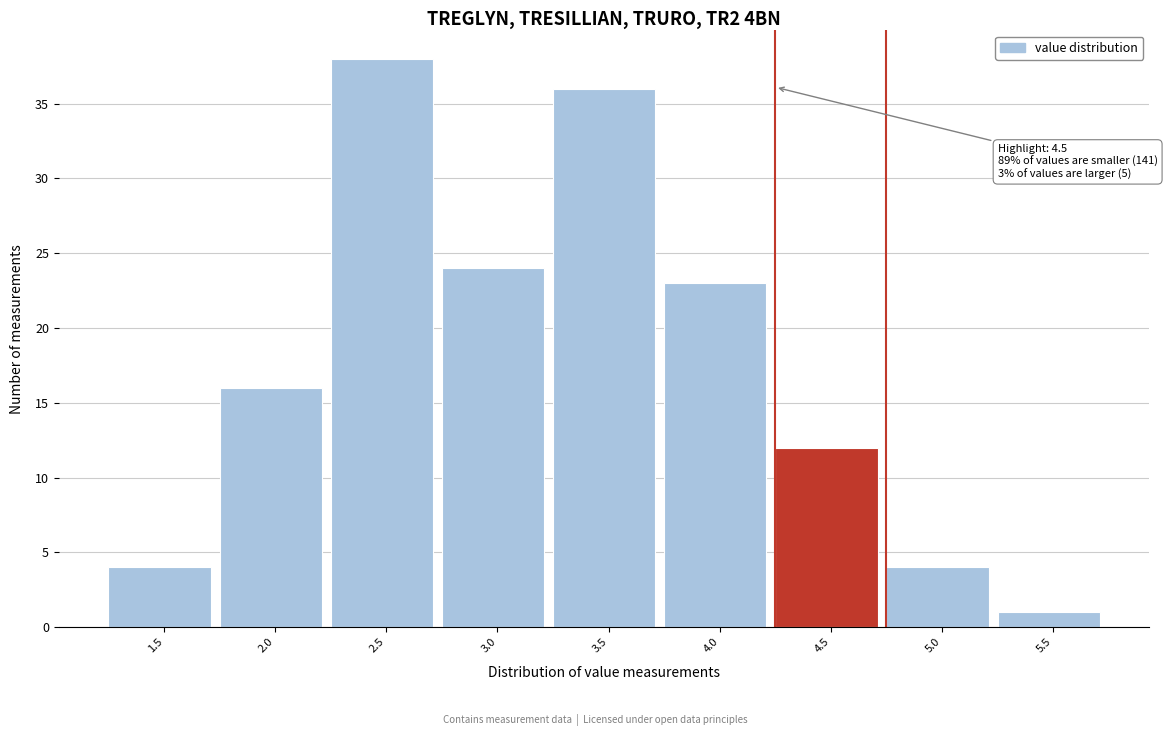

Reading left to right, transcribe all the data shown in this chart.

1.5=4	2.0=16	2.5=38	3.0=24	3.5=36	4.0=23	4.5=12	5.0=4	5.5=1